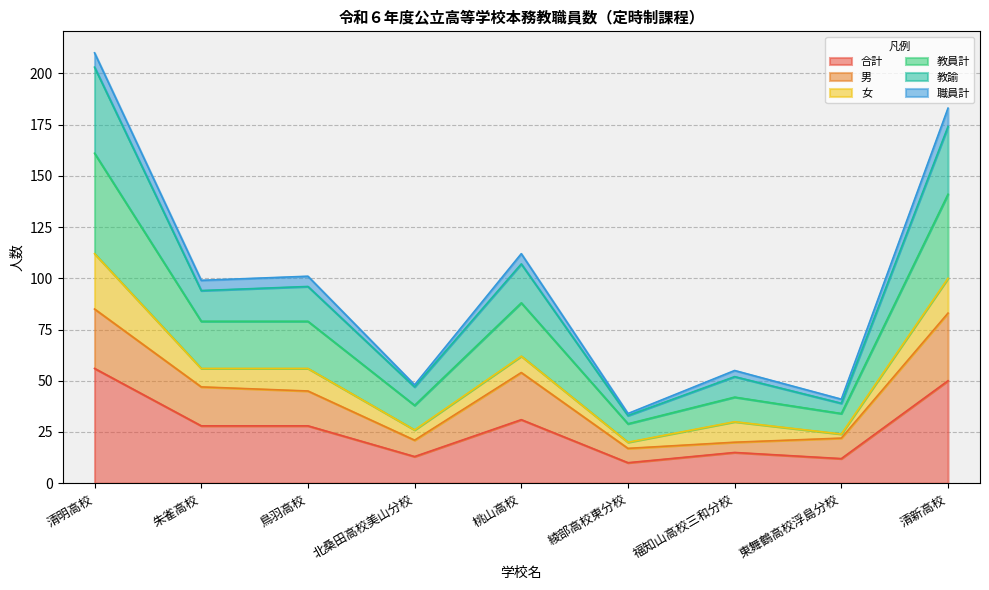

The 合計 series shows 14 at 綾部高校東分校. True or false?

False